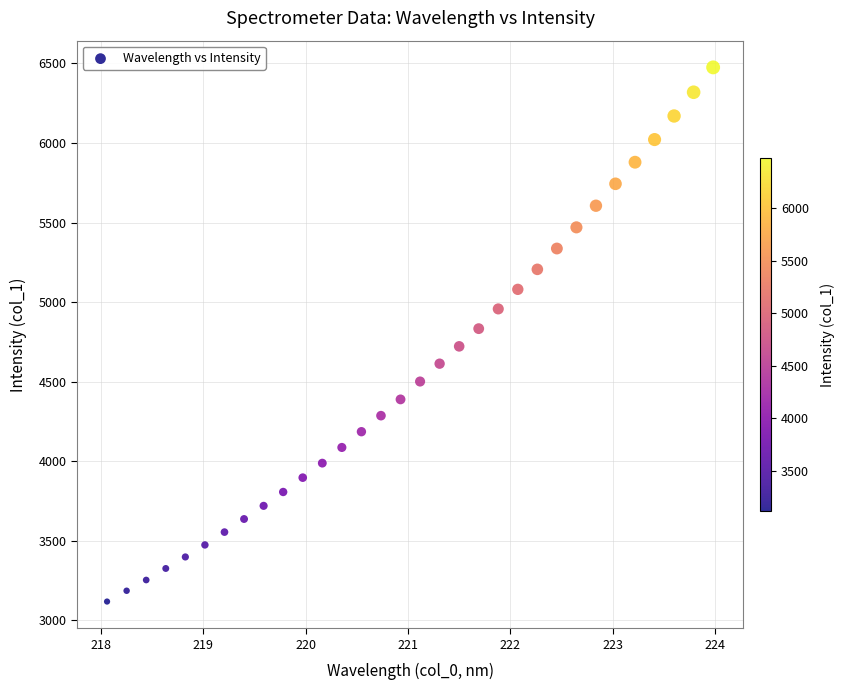

What is the range of Y values (max minus min)?

3357.9